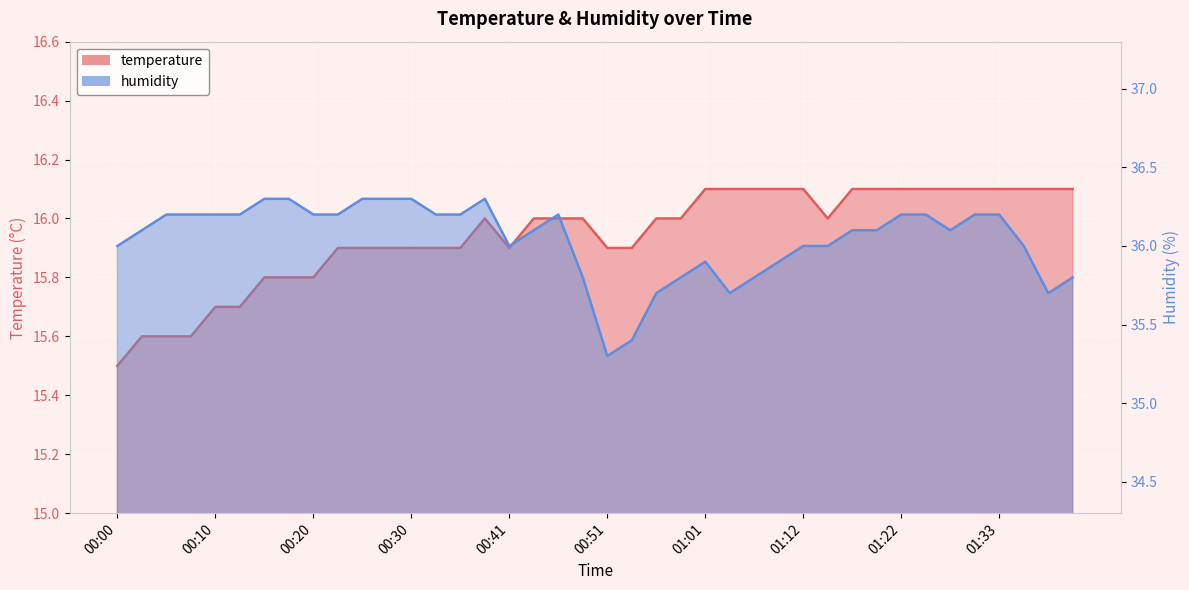

What is the label of the 34th point from the right?

00:15